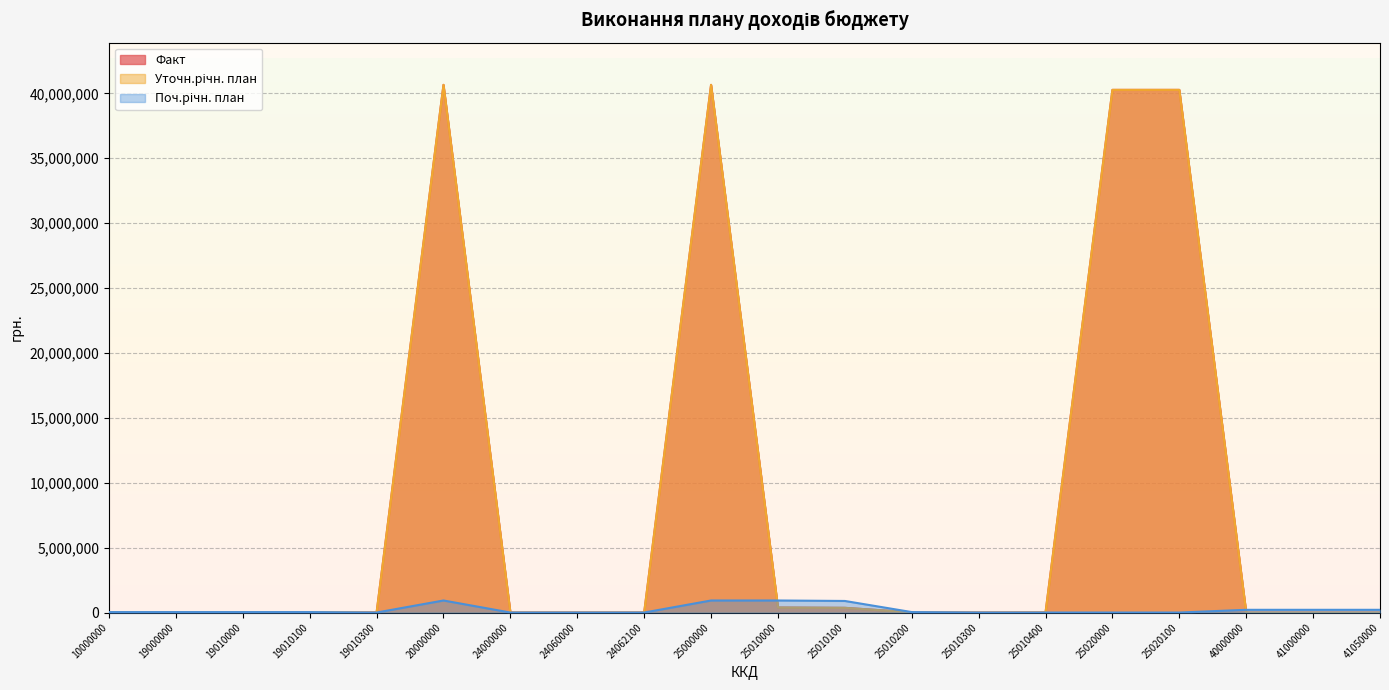

Reading left to right, what are all the values shown in this chart?

Факт: 10000000=14759.2	19000000=14759.2	19010000=14759.2	19010100=2811.9	19010300=11947.3	20000000=40655055.6	24000000=15.1	24060000=15.1	24062100=15.1	25000000=40655040.5	25010000=387237.8	25010100=363065.0	25010200=17397.7	25010300=0.0	25010400=6775.1	25020000=40267802.7	25020100=40267802.7	40000000=0.0	41000000=0.0	41050000=0.0
Уточн.річн. план: 10000000=35000.0	19000000=35000.0	19010000=35000.0	19010100=35000.0	19010300=0.0	20000000=40654230.9	24000000=0.0	24060000=0.0	24062100=0.0	25000000=40654230.9	25010000=386428.1	25010100=362255.0	25010200=17398.0	25010300=0.0	25010400=6775.1	25020000=40267802.7	25020100=40267802.7	40000000=0.0	41000000=0.0	41050000=0.0
Поч.річн. план: 10000000=35000.0	19000000=35000.0	19010000=35000.0	19010100=35000.0	19010300=0.0	20000000=928542.0	24000000=0.0	24060000=0.0	24062100=0.0	25000000=928542.0	25010000=928542.0	25010100=891692.0	25010200=35000.0	25010300=1850.0	25010400=0.0	25020000=0.0	25020100=0.0	40000000=210562.9	41000000=210562.9	41050000=210562.9